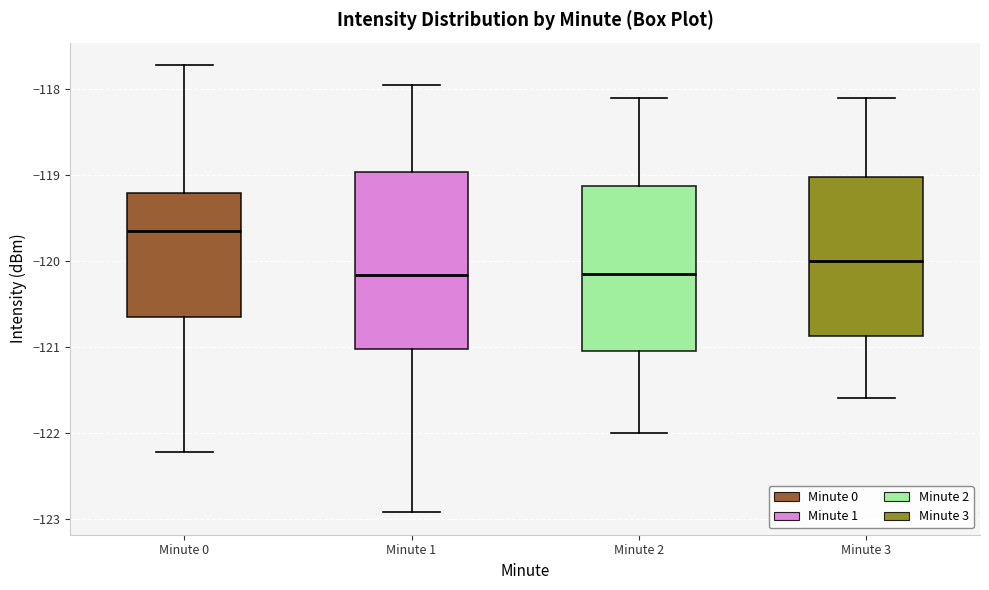

Which box is the tallest, from its lower edge to its upper edge?

Minute 1